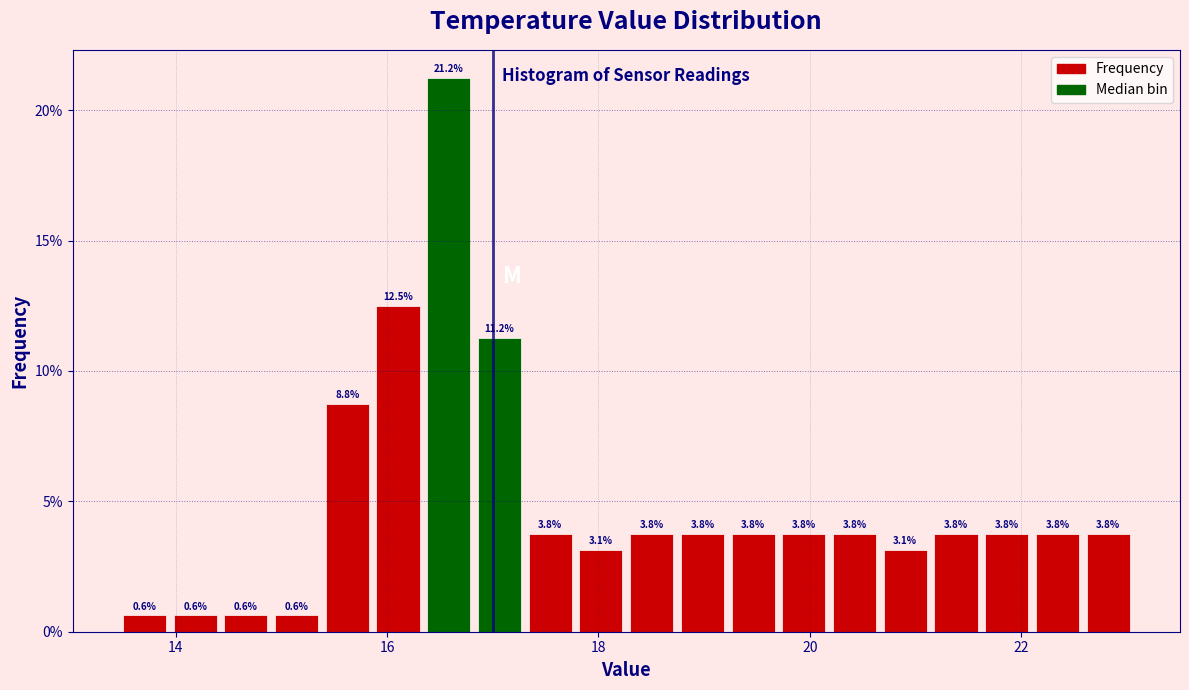

Around what value on the x-axis is the tallest bar? Give the approximate position of its centre, as read against the axis.

16.6